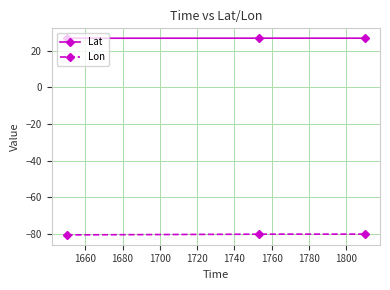

List the series in order of their overall mean, lowest first.

Lon, Lat